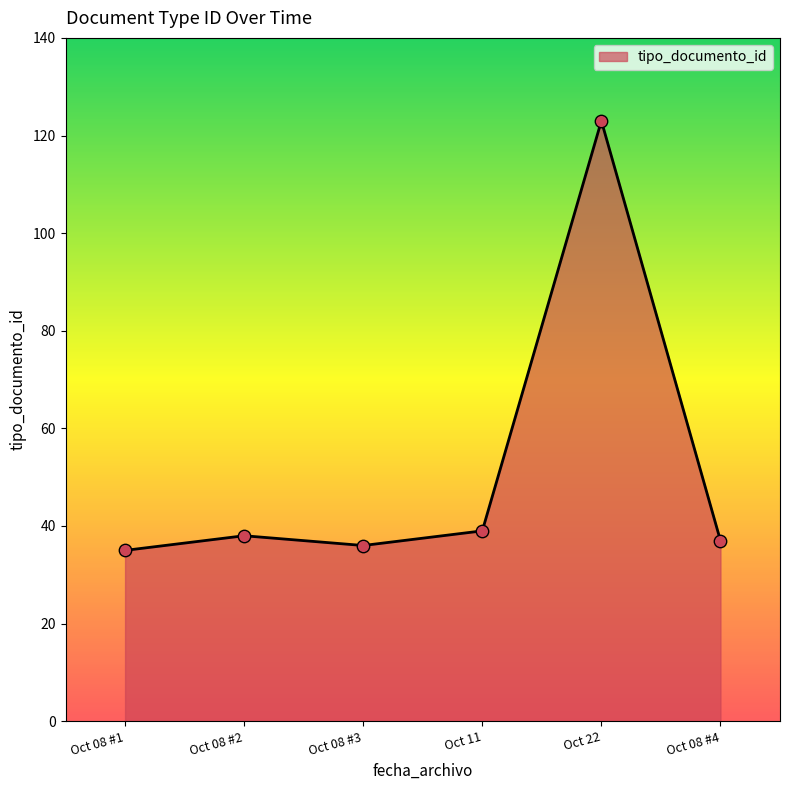

What is the change in value from Oct 08 #1 to Oct 11?

+4